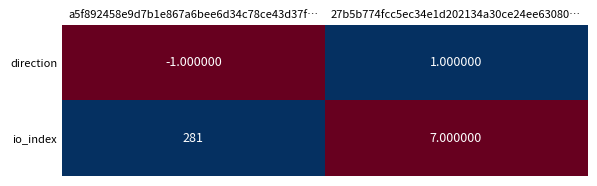

List the labels in order of io_index value, smallest first.

27b5b774fcc5ec34e1d202134a30ce24ee63080…, a5f892458e9d7b1e867a6bee6d34c78ce43d37f…